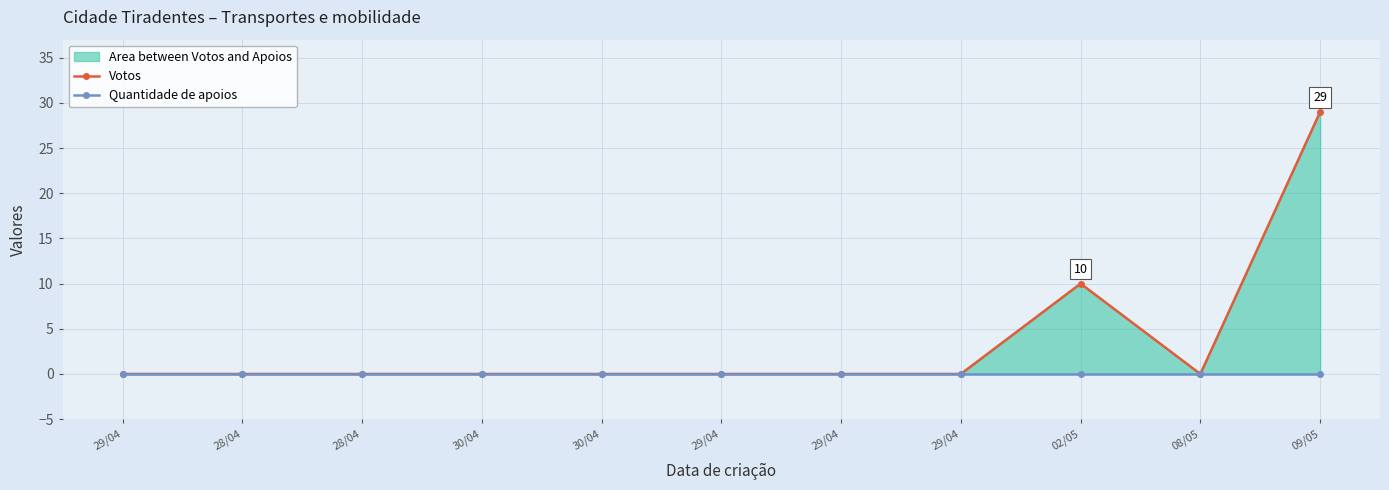

What are all the series names shown in the legend?

Votos, Quantidade de apoios